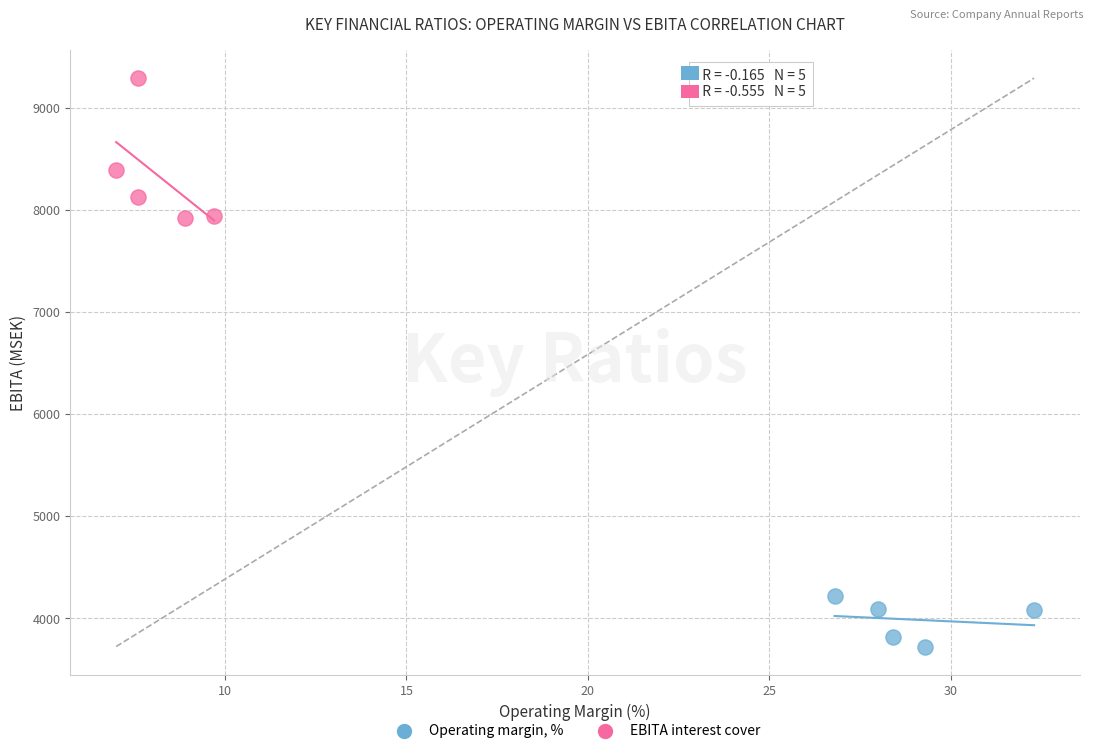

What are all the series names shown in the legend?

Operating margin, %, EBITA interest cover